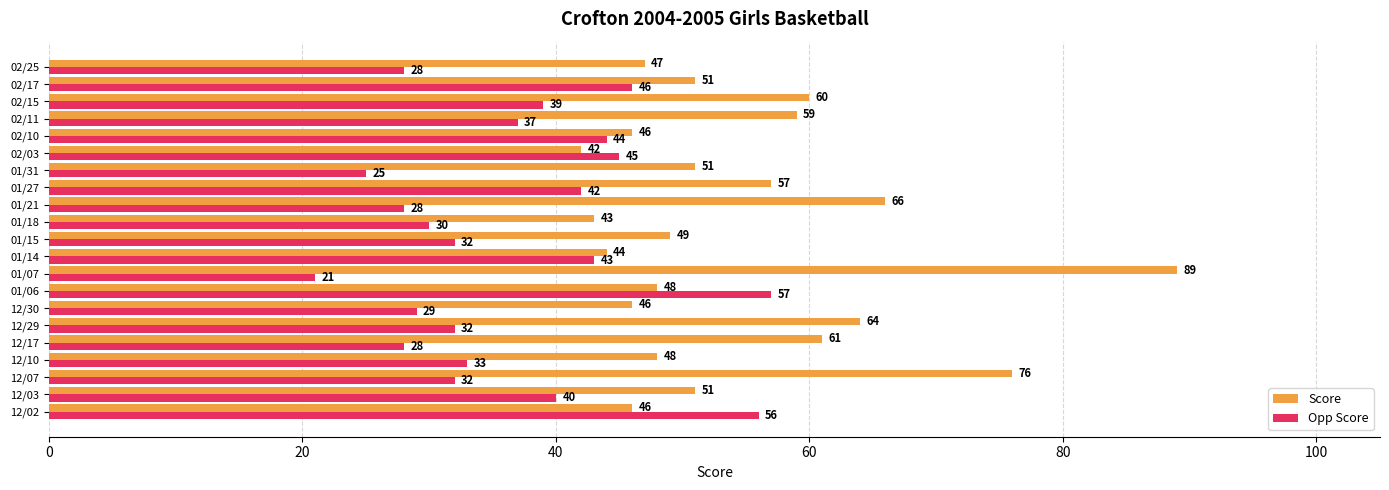

Which series changed the most between 01/07 and 02/17?

Score